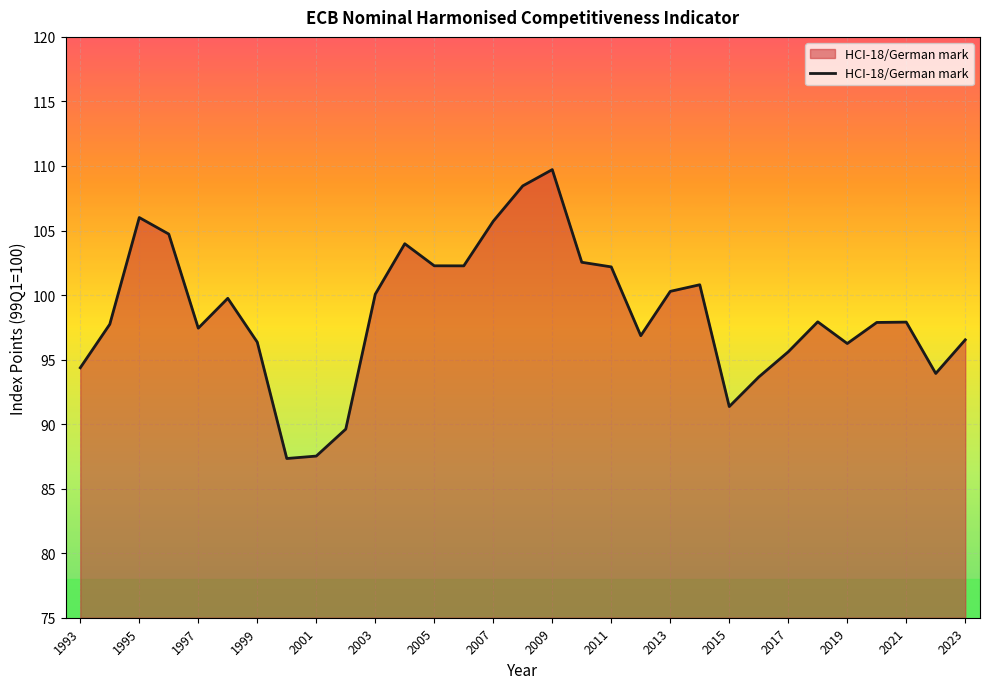

What is the greatest value displayed?

109.7